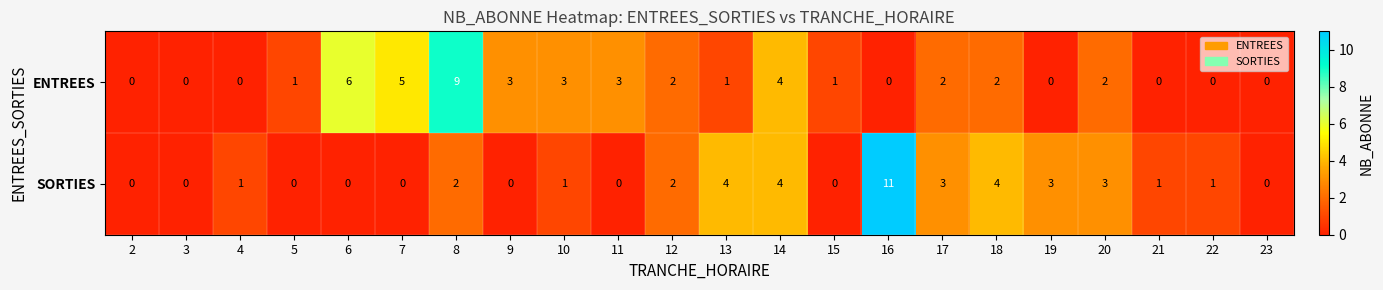

Which category has the highest value in the SORTIES series?

16